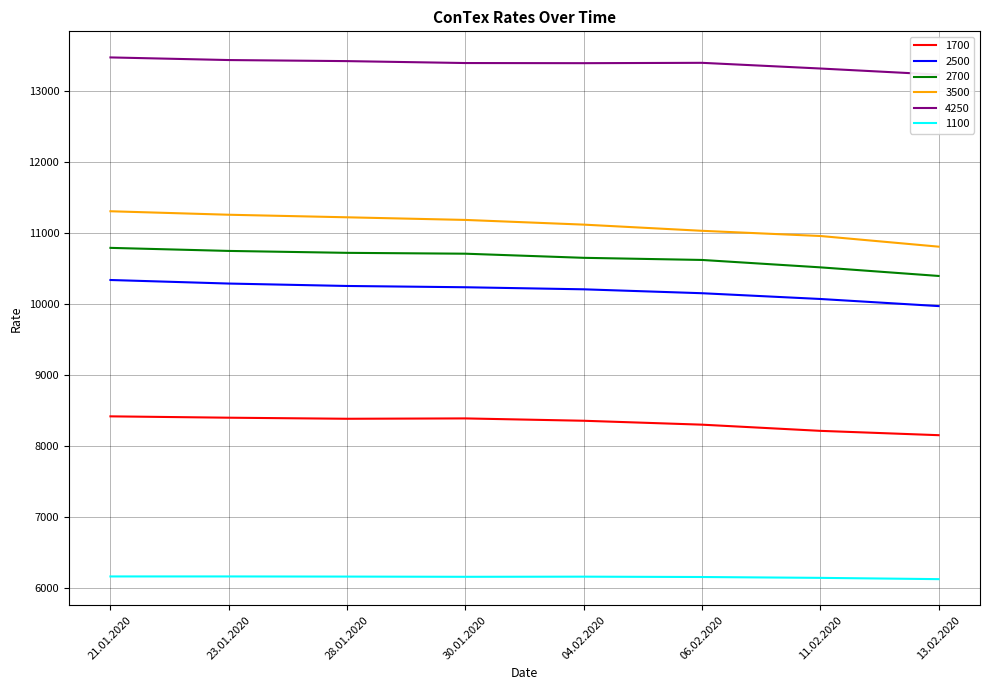

How many data points in 1700 are above 8383?

3